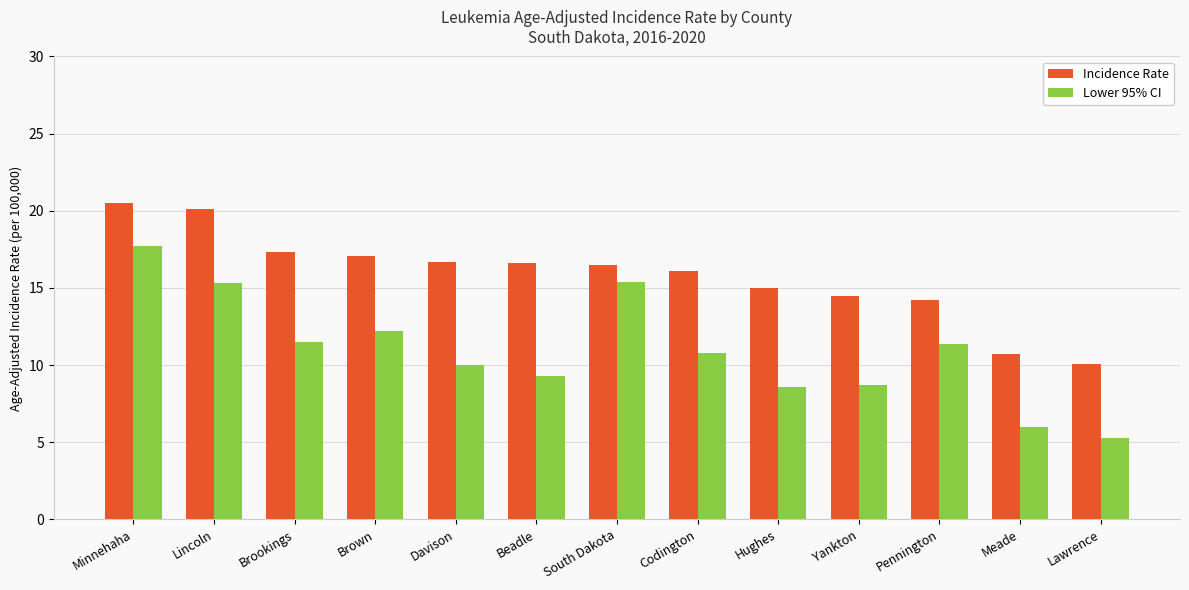

What is the difference between the maximum and minimum values in the Incidence Rate series?

10.4